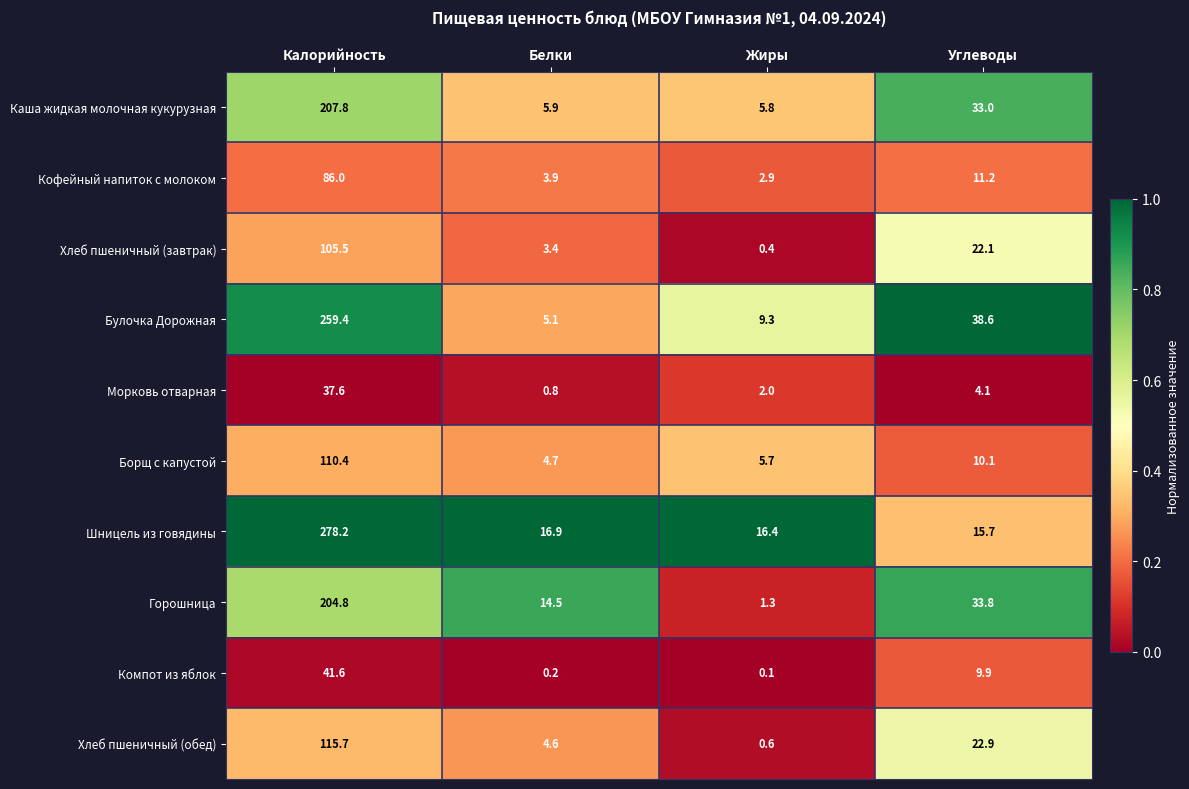

Which series has the widest spread of values?

Шницель из говядины